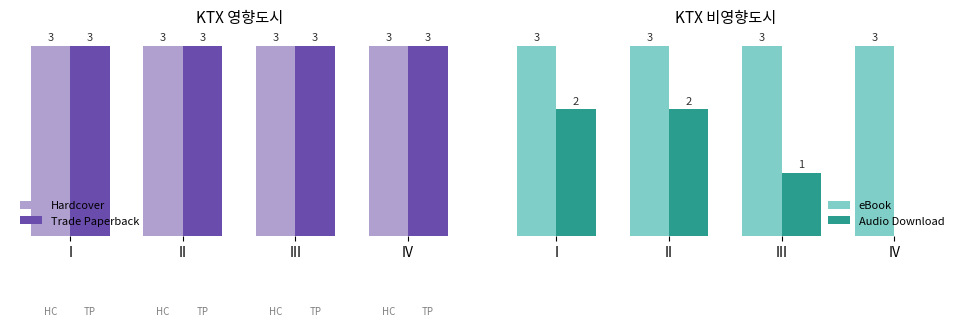

What is the greatest value displayed?

3